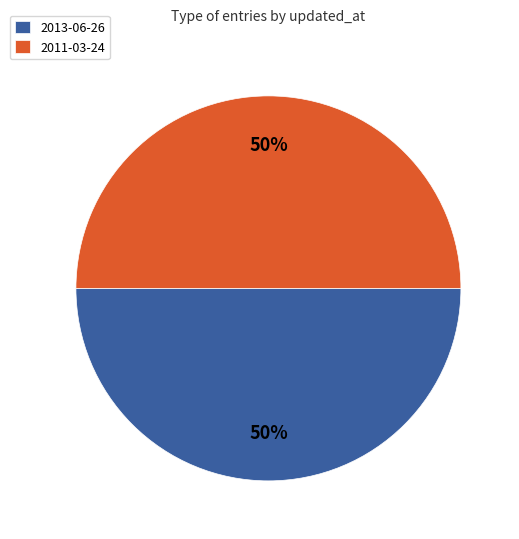

What is the ratio of the value at 2013-06-26 to the value at 2011-03-24?

1.0